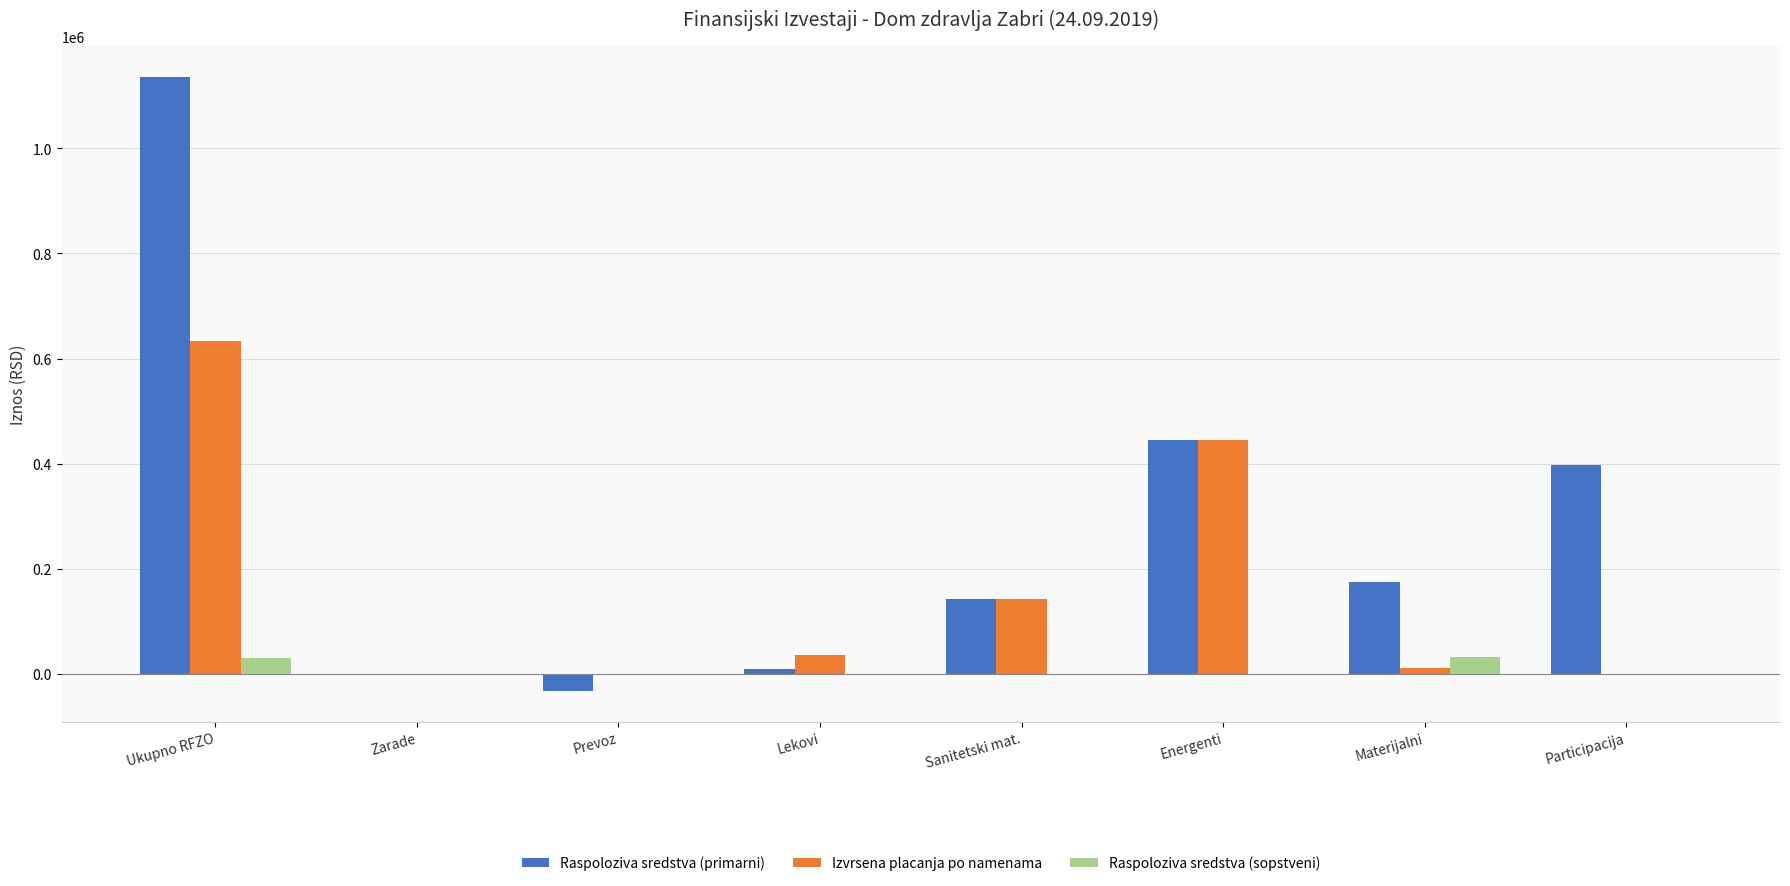

At which label does Raspoloziva sredstva (primarni) reach its peak?

Ukupno RFZO